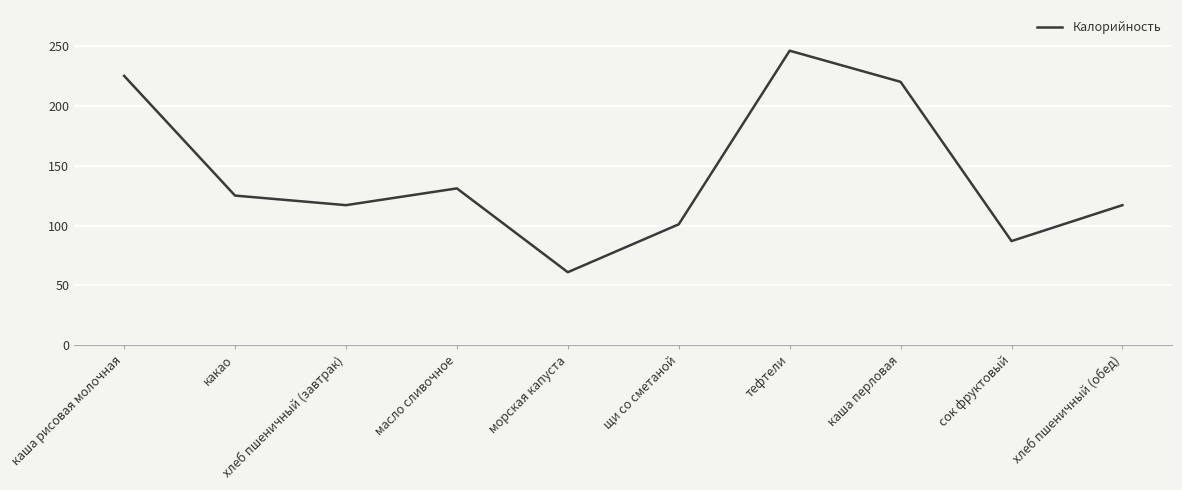

Count the number of data series in this chart.

1